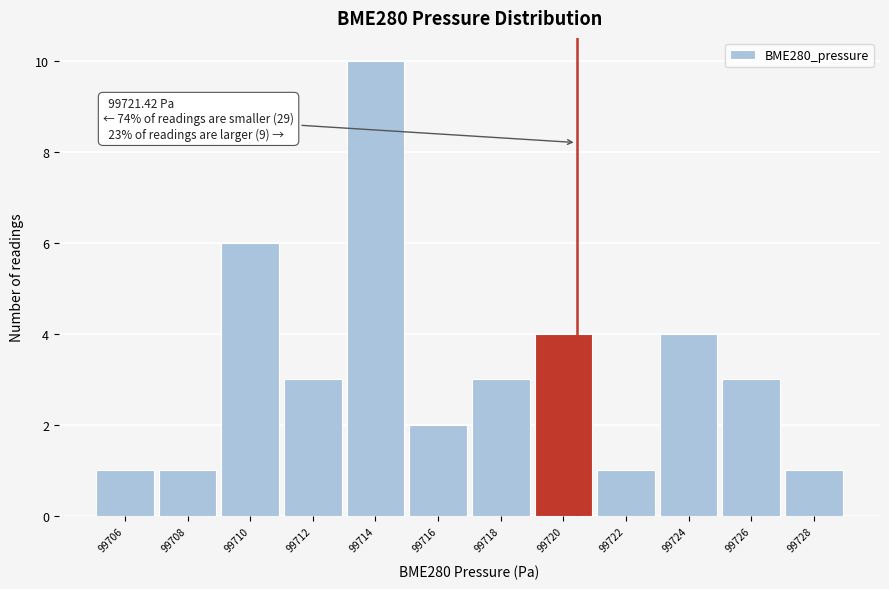

Reading left to right, what are all the values shown in this chart?

1	1	6	3	10	2	3	4	1	4	3	1